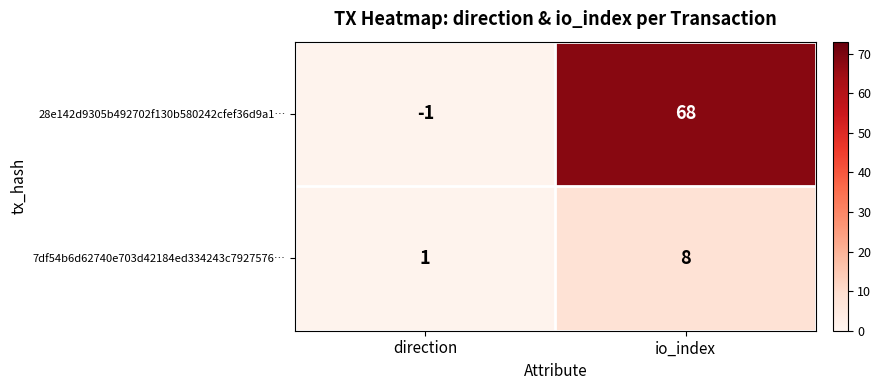

Rank the series at direction from highest to lowest value.

7df54b6d62740e703d42184ed334243c7927576…, 28e142d9305b492702f130b580242cfef36d9a1…